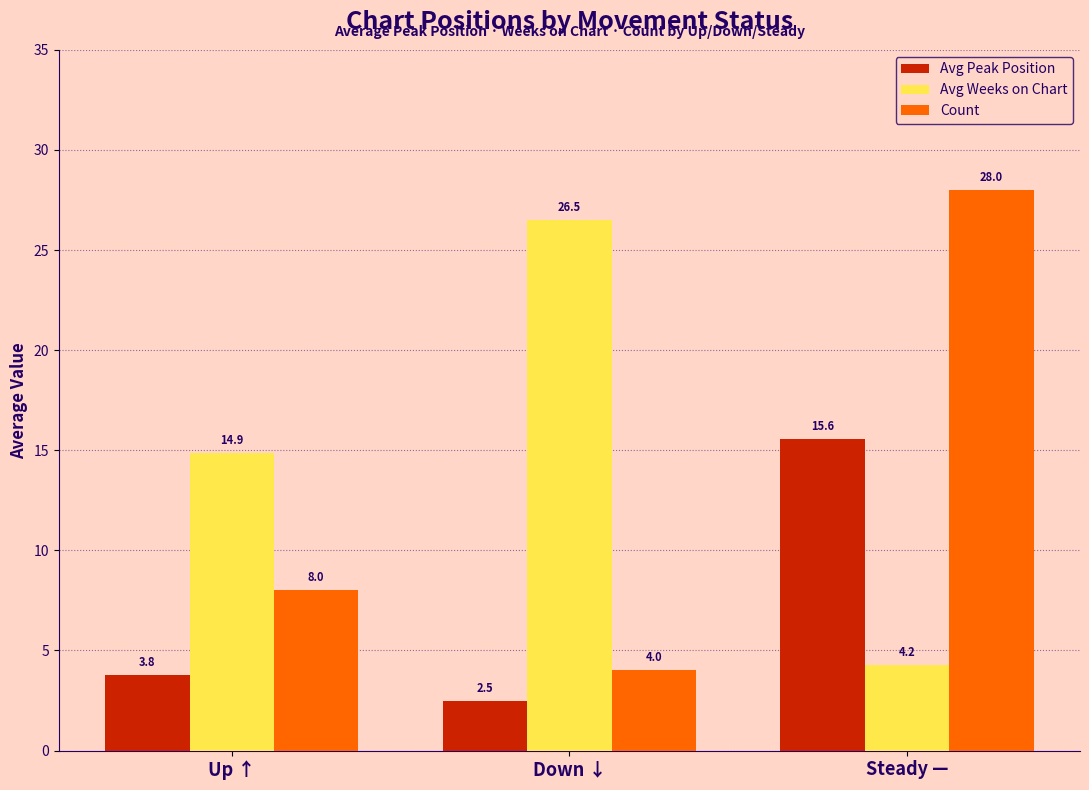

Count the Count values in the range 4 to 28.

3